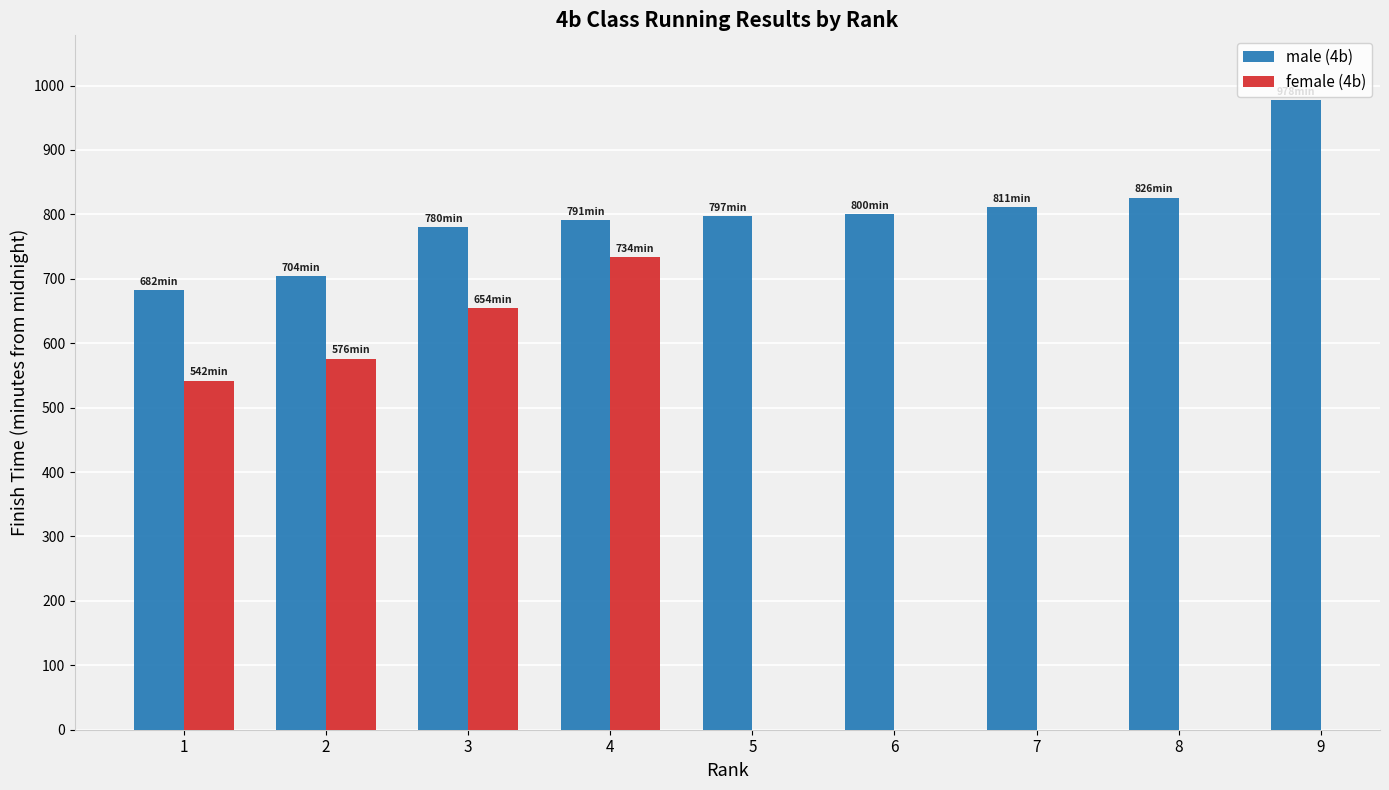

List the labels in order of value, smallest first.

1, 2, 3, 4